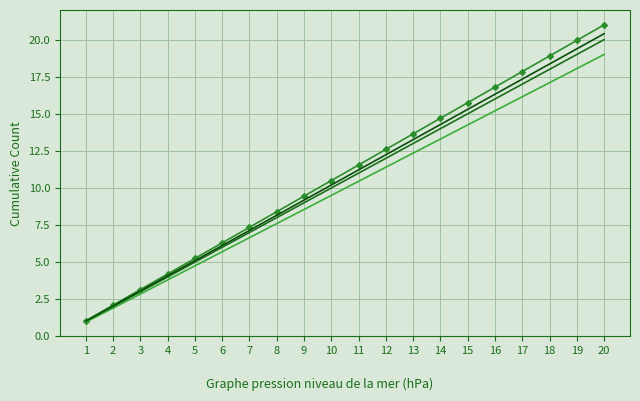

Is this an area chart (filled region under the line)?

No